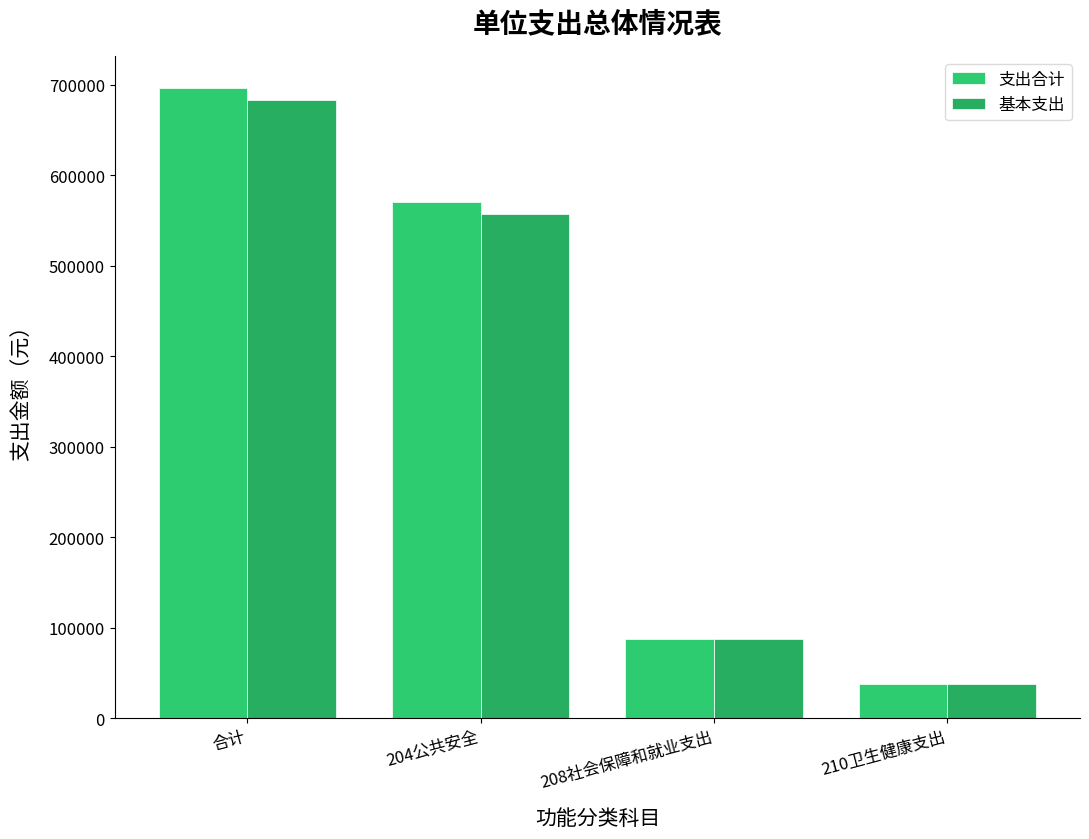

How many bars are there in total?

8